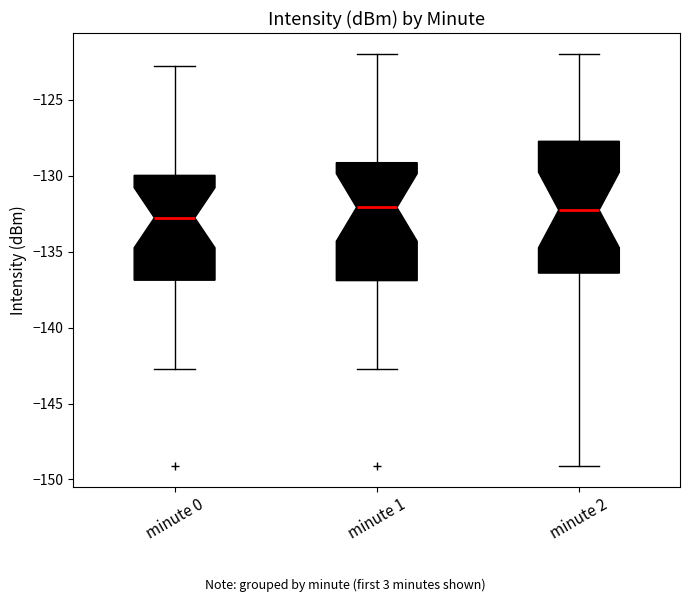

Where does the lower whisker of the box for minute 0 end on the y-axis? The values are not printed on the chart, so give them approximately, as read against the axis.

-142.5